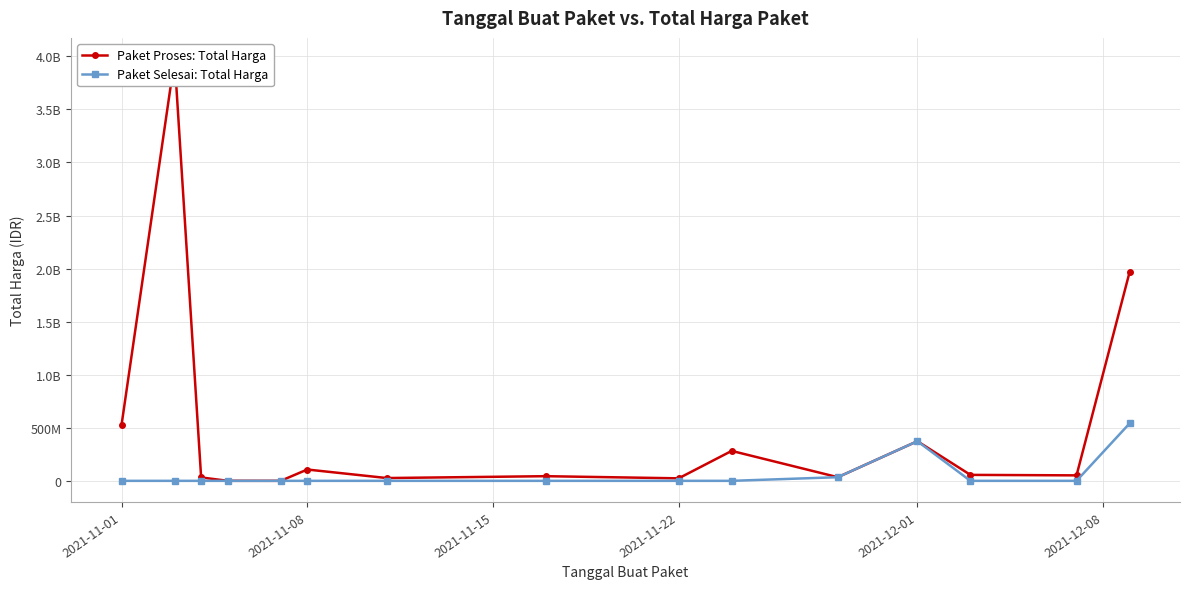

Rank the series by their average value, from lowest to highest.

Paket Selesai: Total Harga, Paket Proses: Total Harga